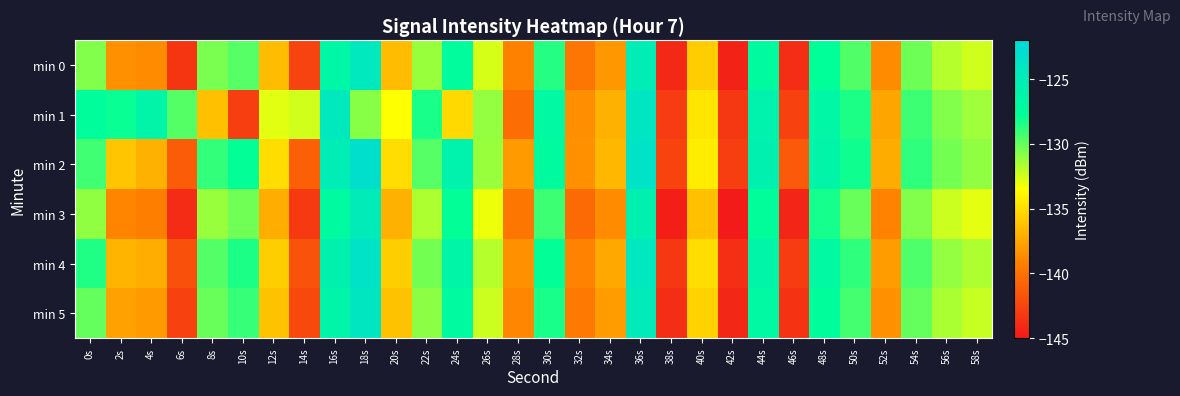

What is the greatest value displayed?

-123.1